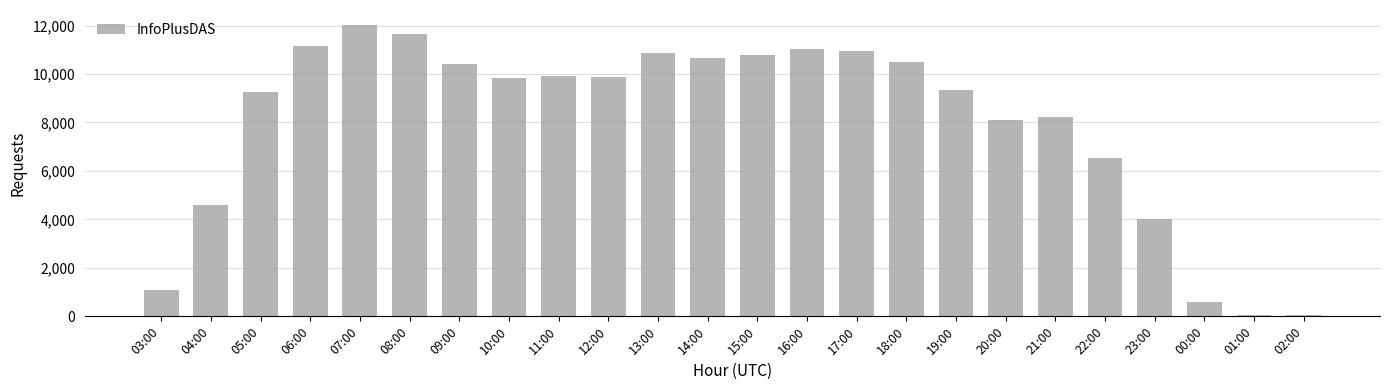

Where is the data nearest to the value 6050?

22:00